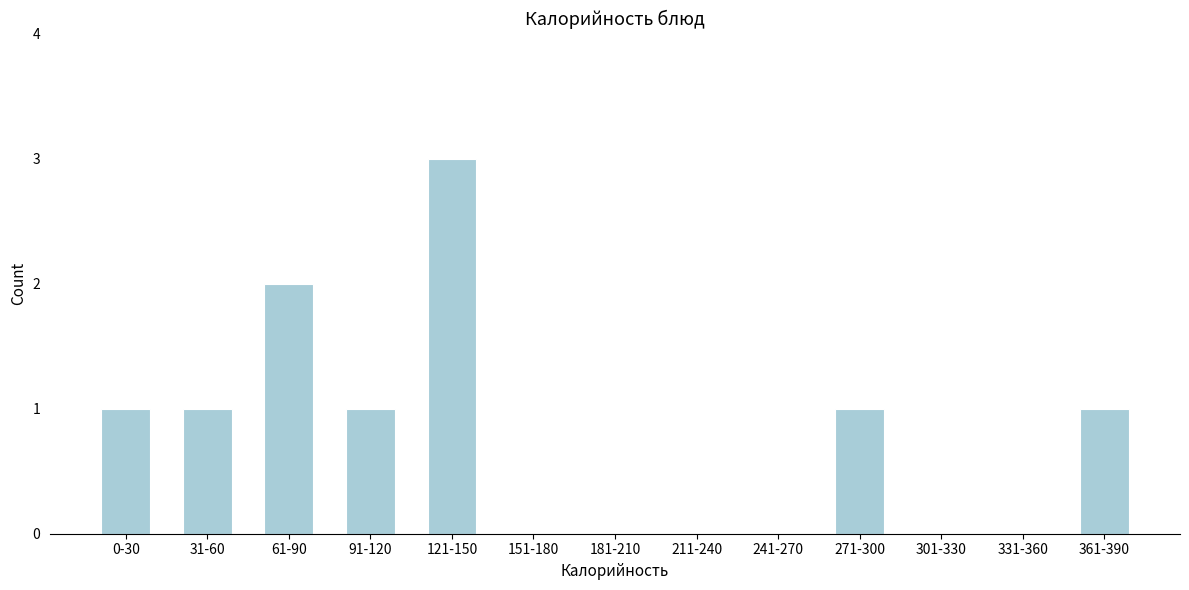

Reading right to left, what are all the values shown in this chart?

361-390=1	331-360=0	301-330=0	271-300=1	241-270=0	211-240=0	181-210=0	151-180=0	121-150=3	91-120=1	61-90=2	31-60=1	0-30=1